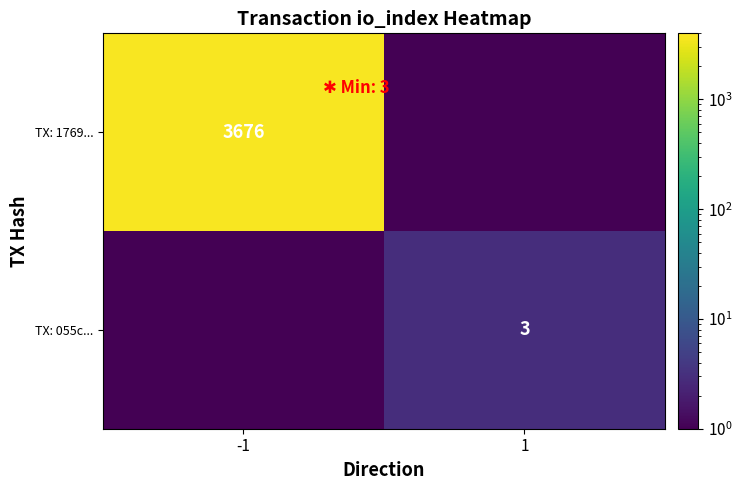

Which series has the largest range (max minus min)?

TX: 1769...